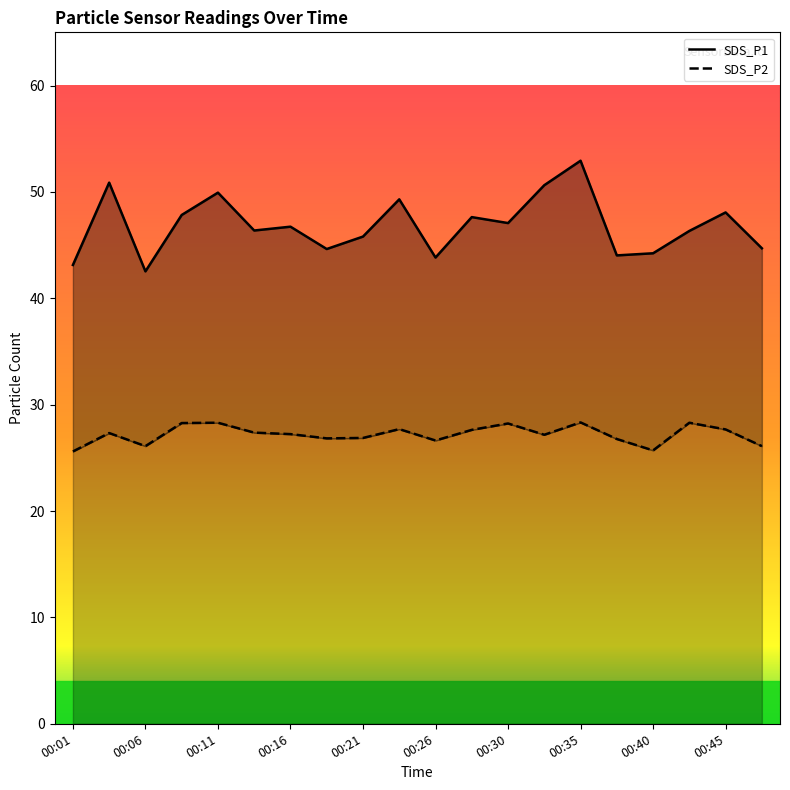

How many series are shown in this chart?

2